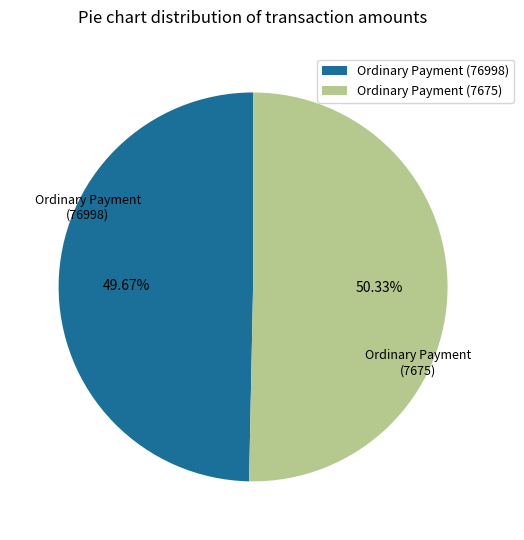

How many slices are in this pie chart?

2